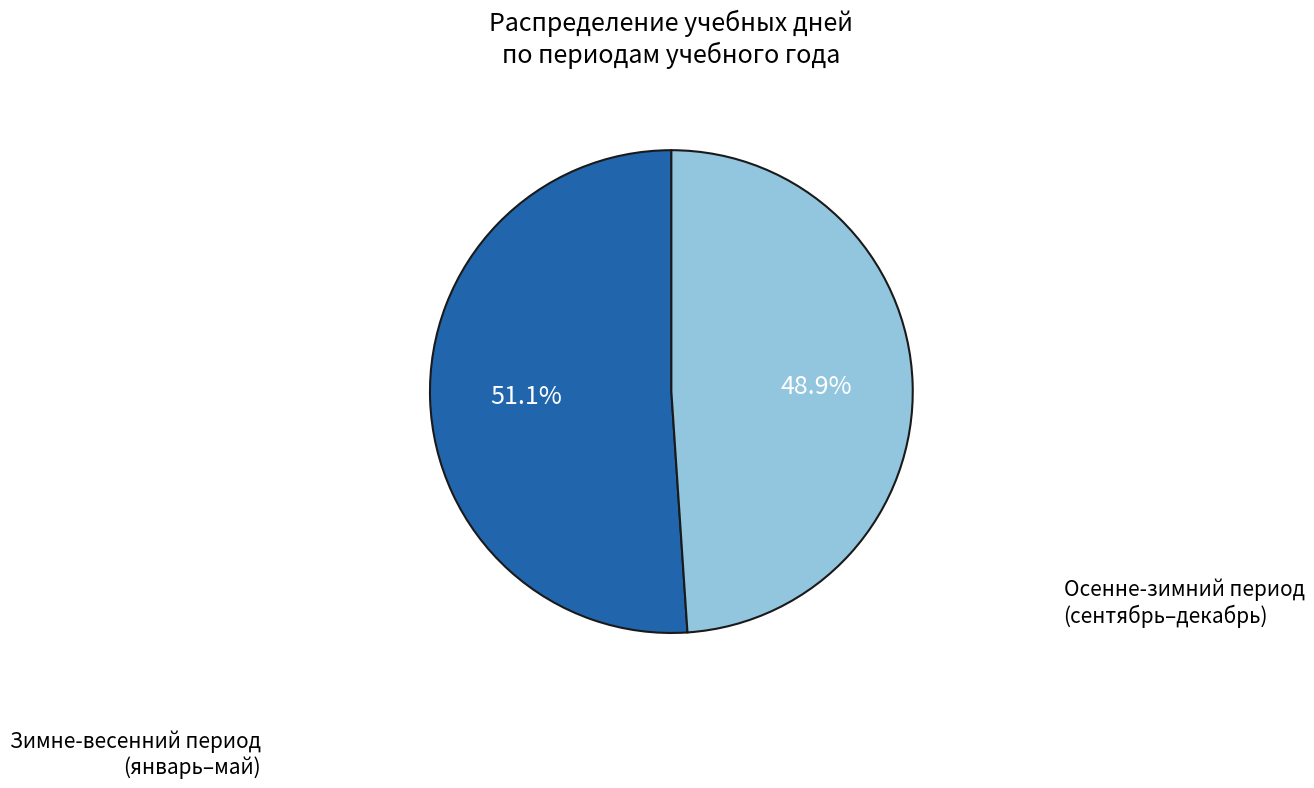

Does any single category account for the majority?

Yes